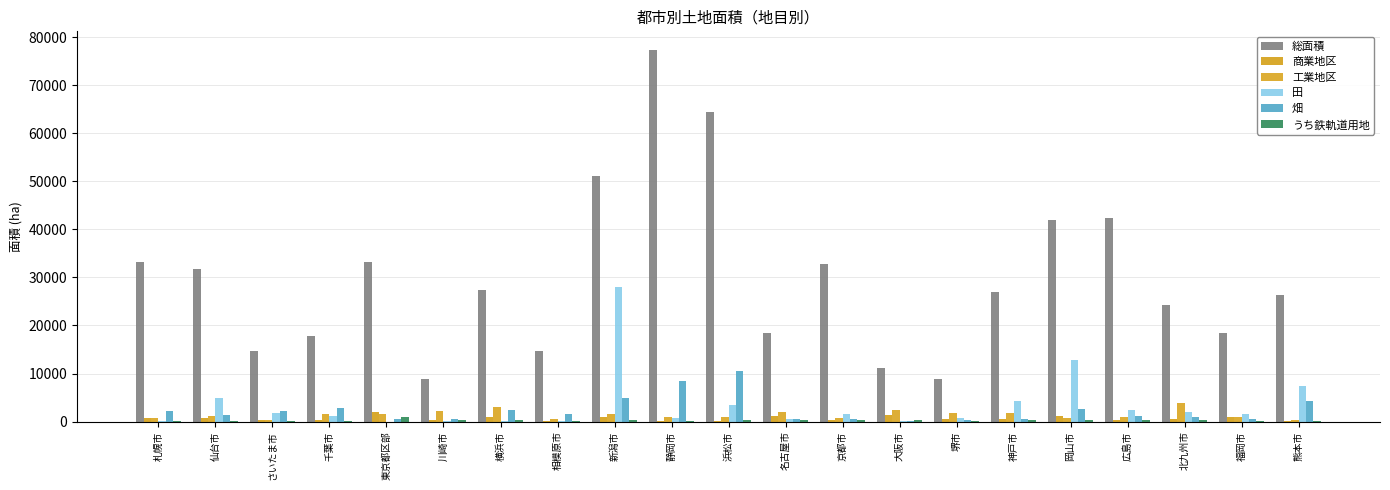

What is the total value across all series at 千葉市?

23644.0